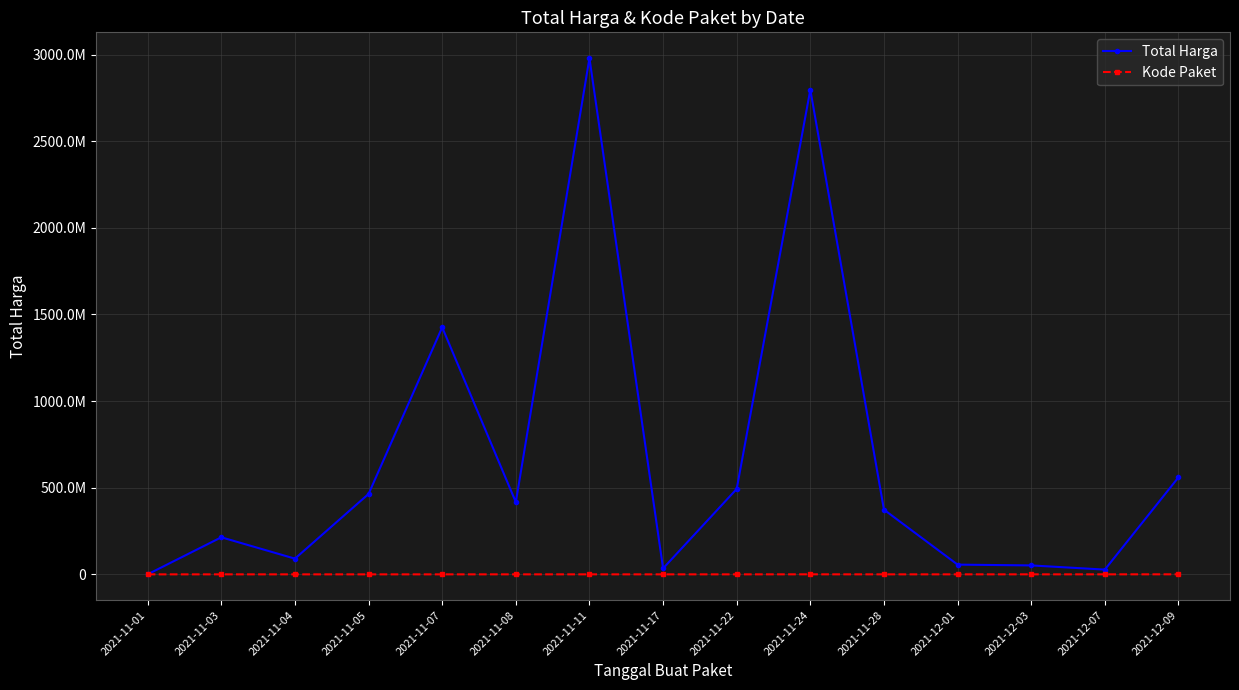

Is the value of Kode Paket at 2021-12-01 greater than the value of Total Harga at 2021-11-03?

No